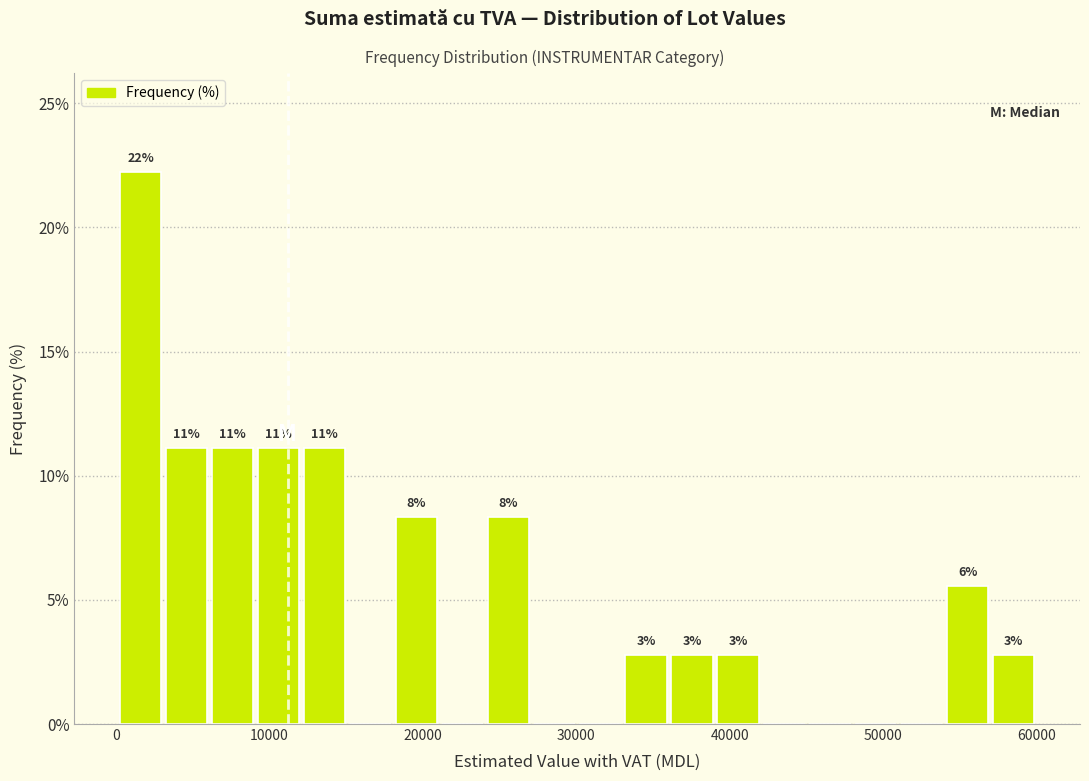

Read against the x-axis, roughly where is the centre of the tallest bar?

2000